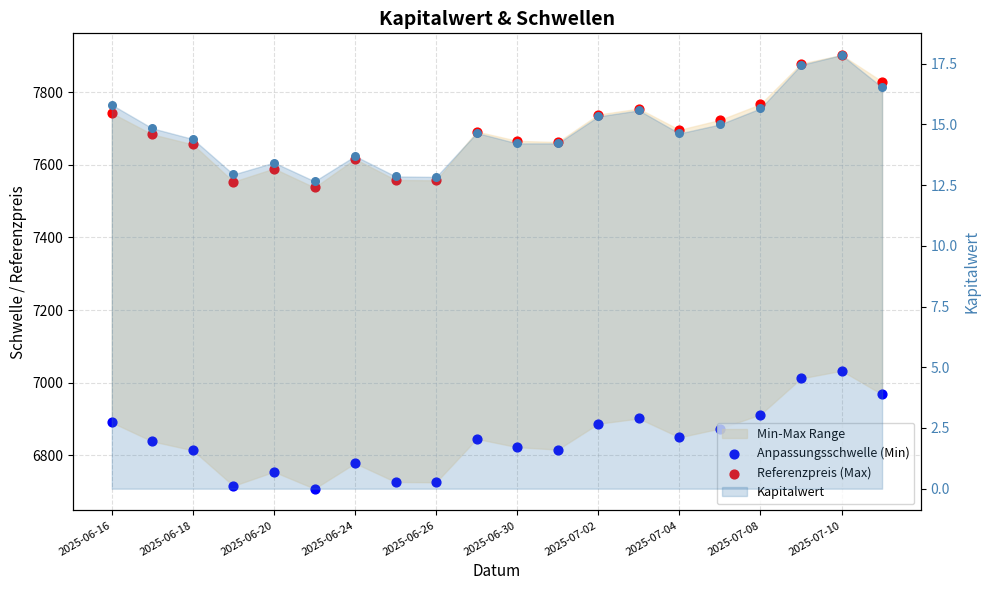

Which series reaches the maximum Y coordinate?

Referenzpreis (Max)